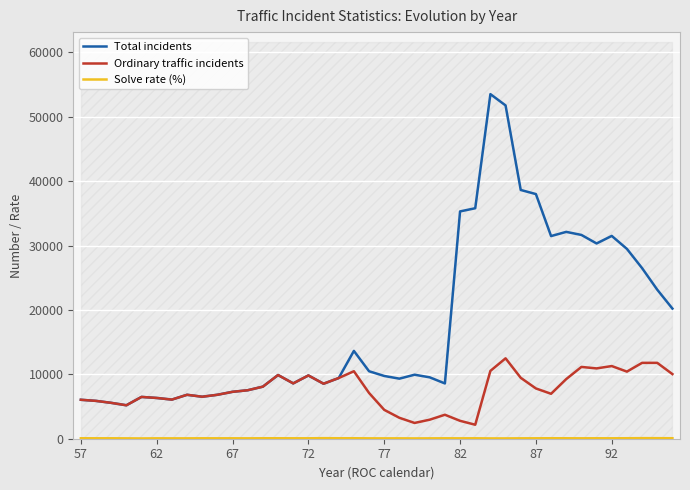

What is the minimum value for Total incidents?

5195.0